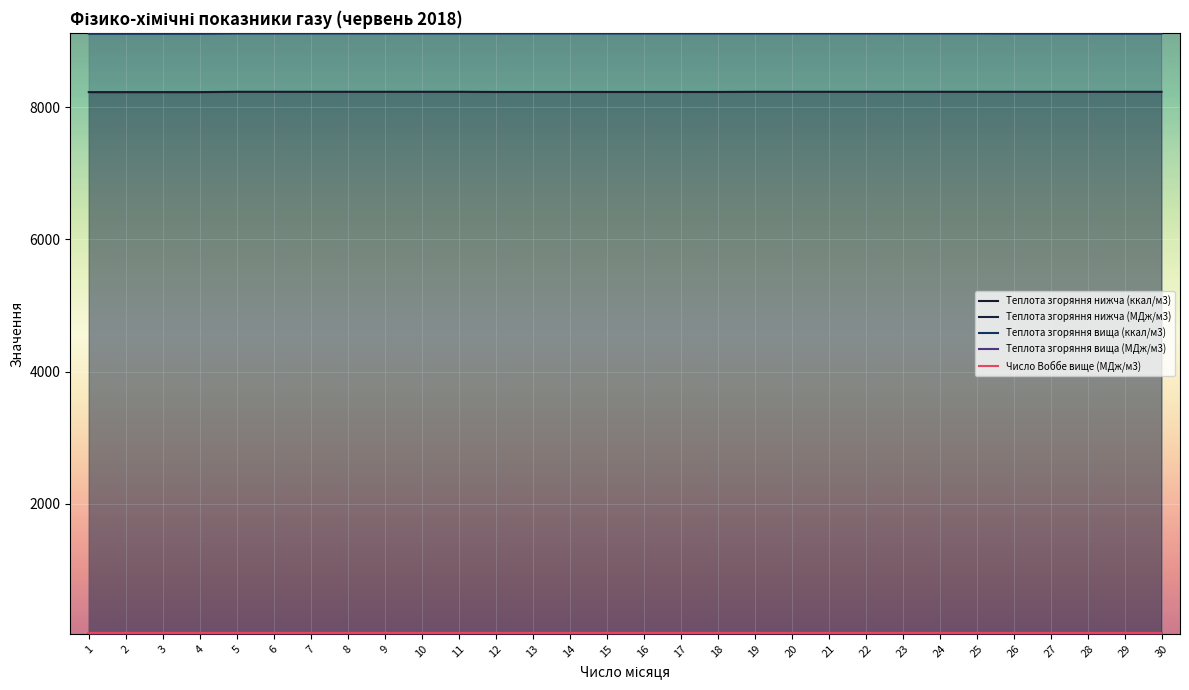

True or false: Теплота згоряння нижча (МДж/м3) has more than 1 interior local peaks.

False